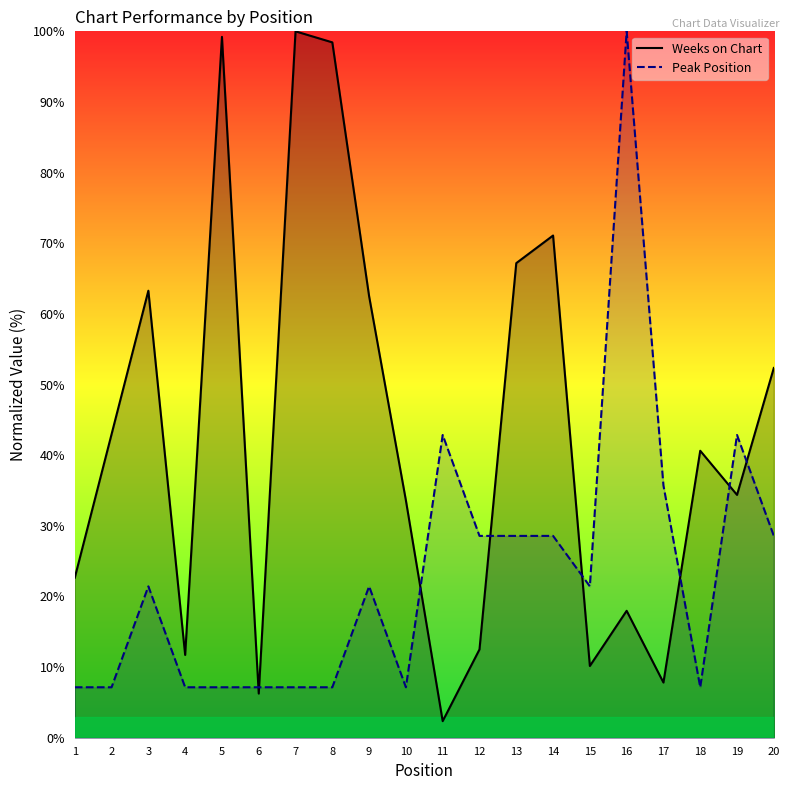

At which category does the chart reach its peak across all series?

7